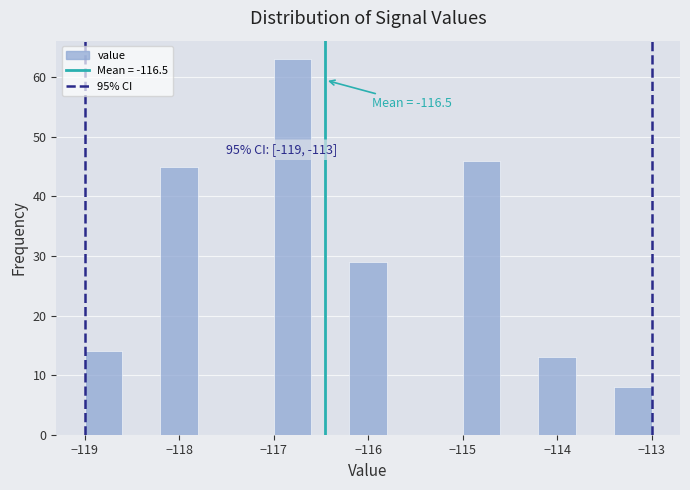

Which range on the x-axis has the tallest bar?

-117.0 to -116.6